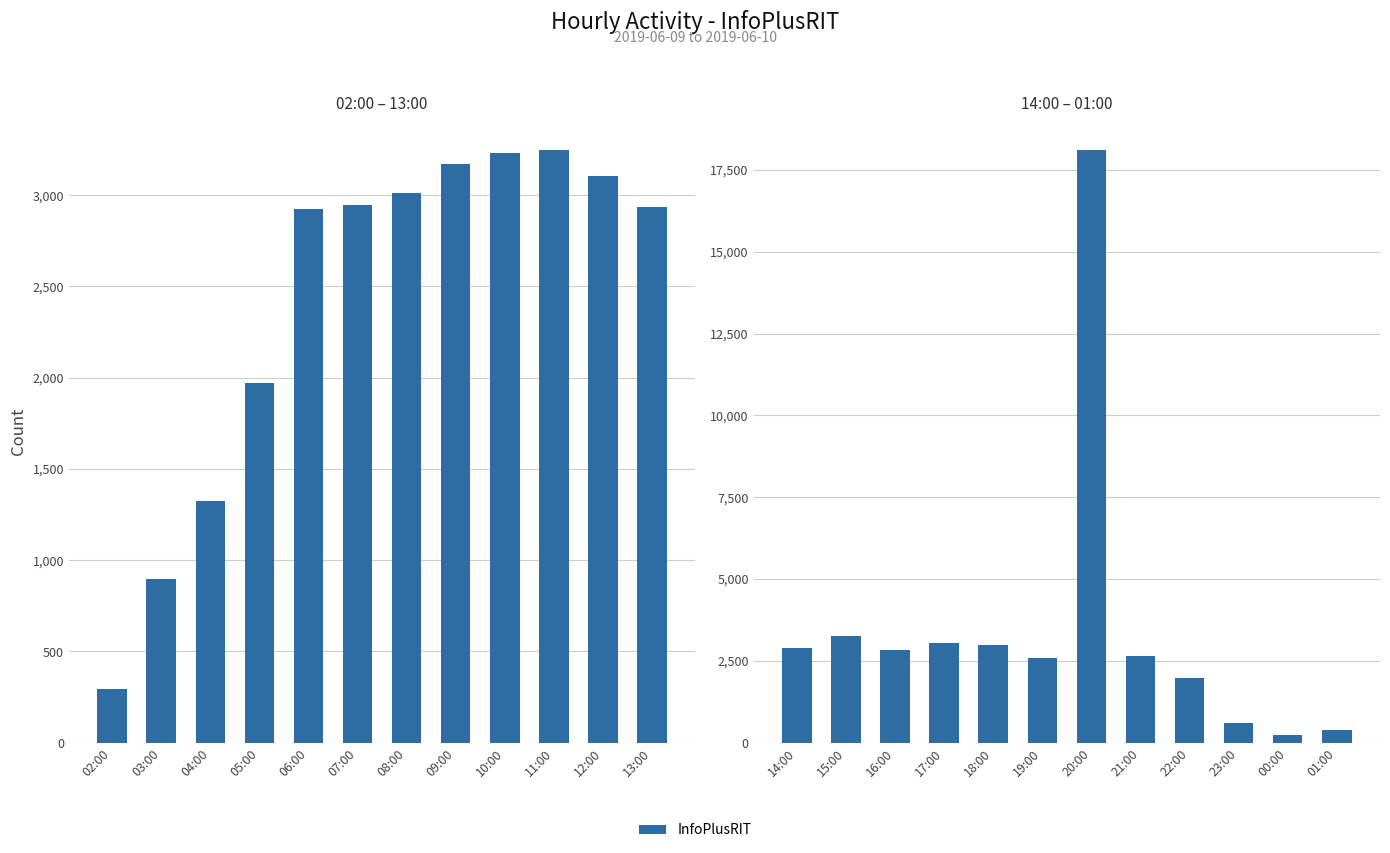

What is the minimum value shown in the chart?

245